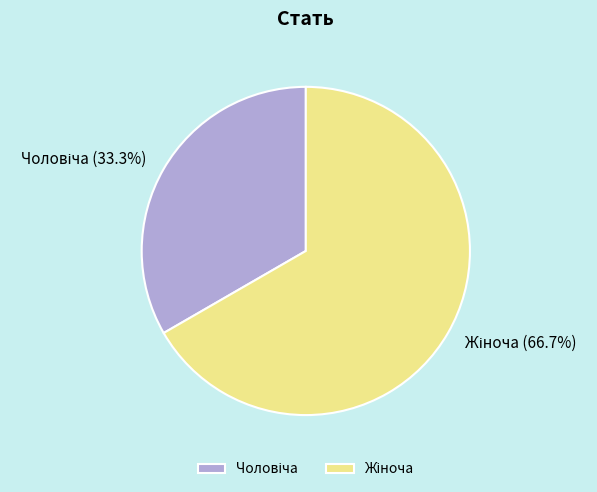

Is there any slice that represents more than half of the pie?

Yes